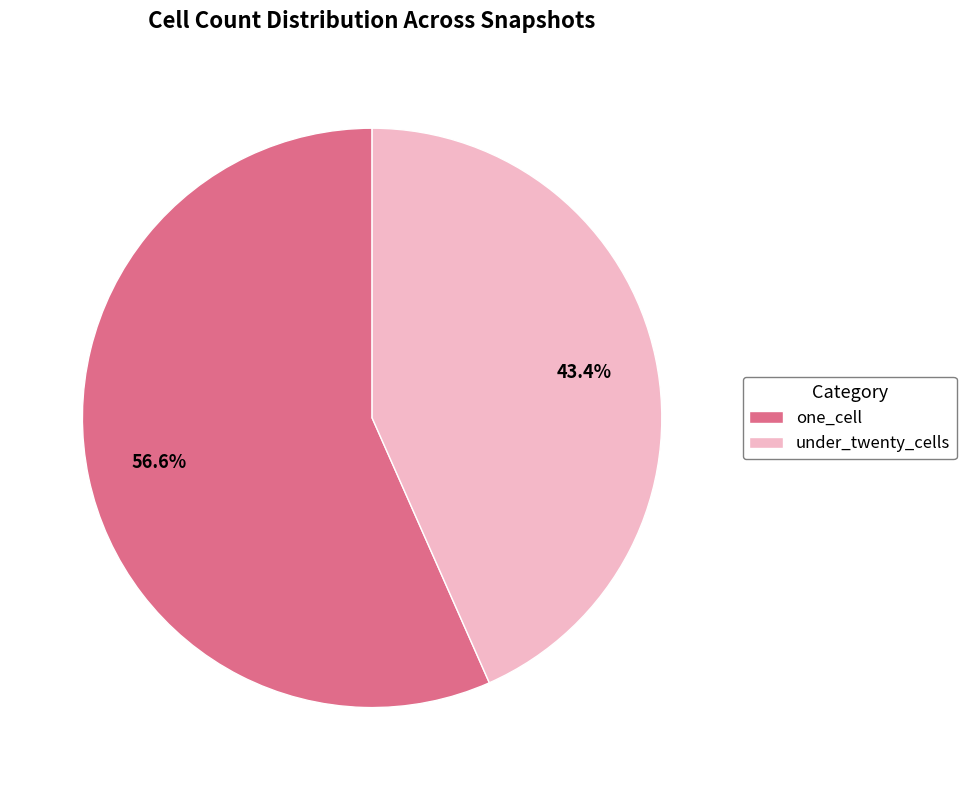

What is the ratio of the value at one_cell to the value at under_twenty_cells?

1.3